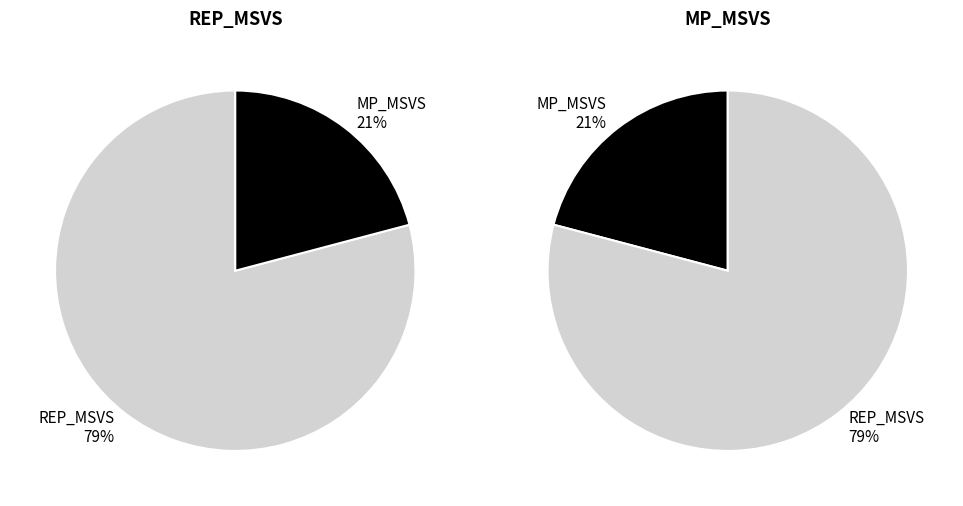

Which slice represents more than half of the pie?

REP_MSVS